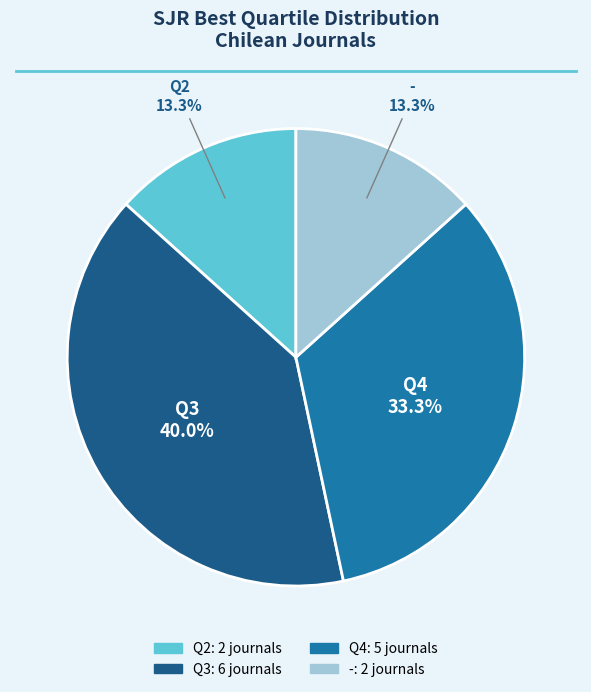

The Q3 slice represents 29% of the pie. True or false?

False